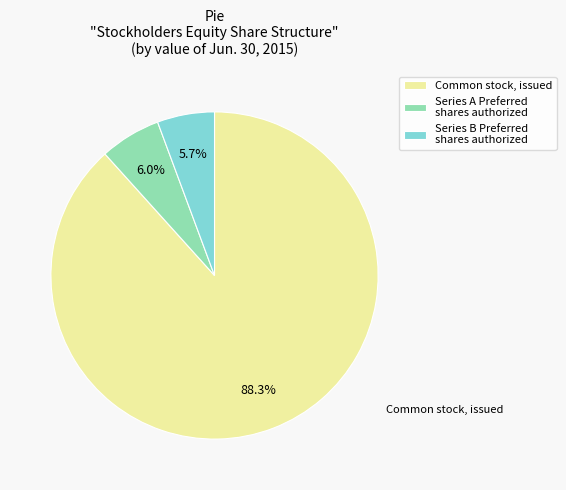

To the nearest percent, what is the average slice percentage?

33%